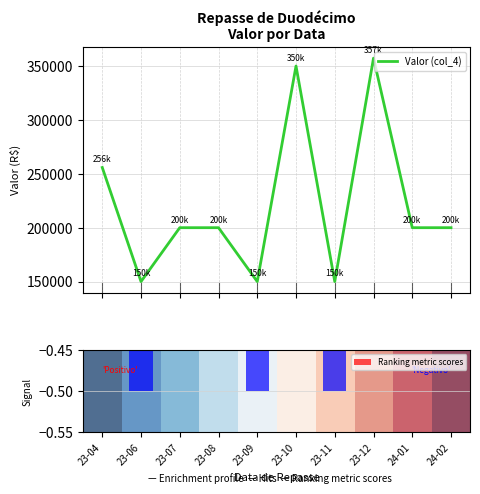

What is the maximum value for Valor (col_4)?

357296.3